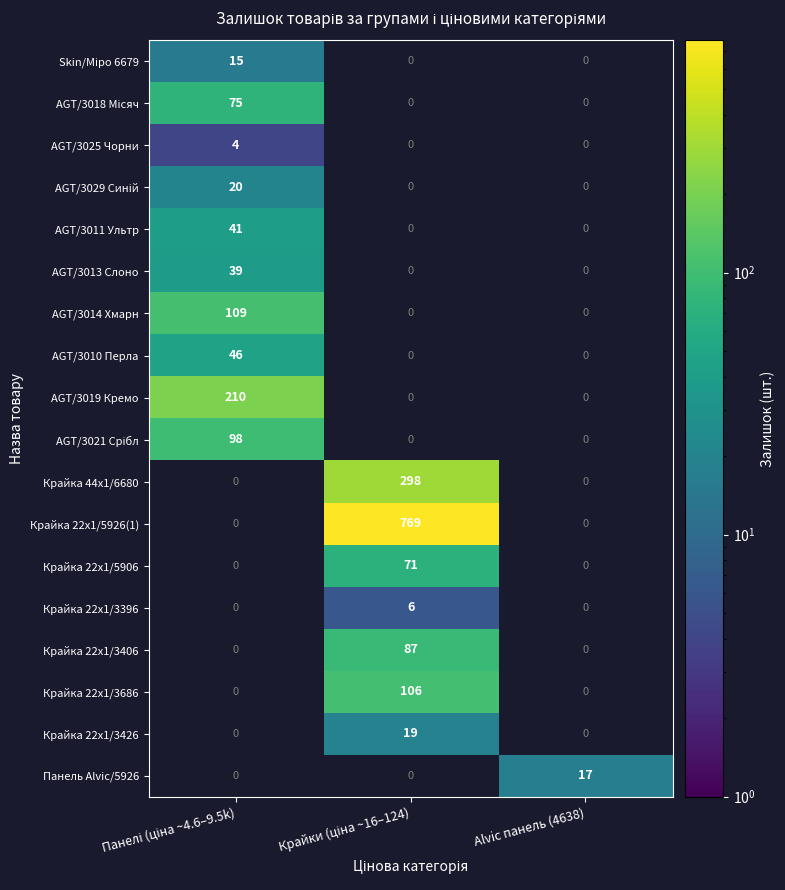

At which label does Панель Alvic/5926 reach its minimum?

Панелі (ціна ~4.6–9.5k)